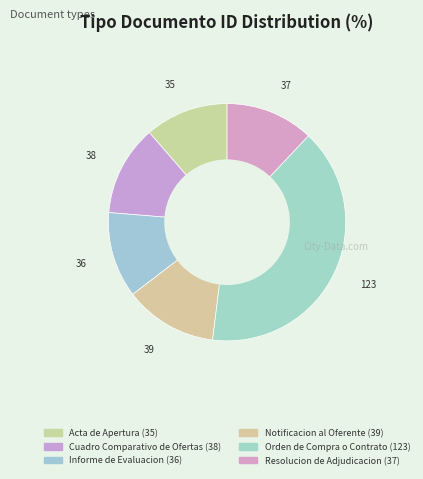

Rank the categories by value from highest to lowest.

Orden de Compra o Contrato, Notificacion al Oferente, Cuadro Comparativo de Ofertas, Resolucion de Adjudicacion, Informe de Evaluacion, Acta de Apertura